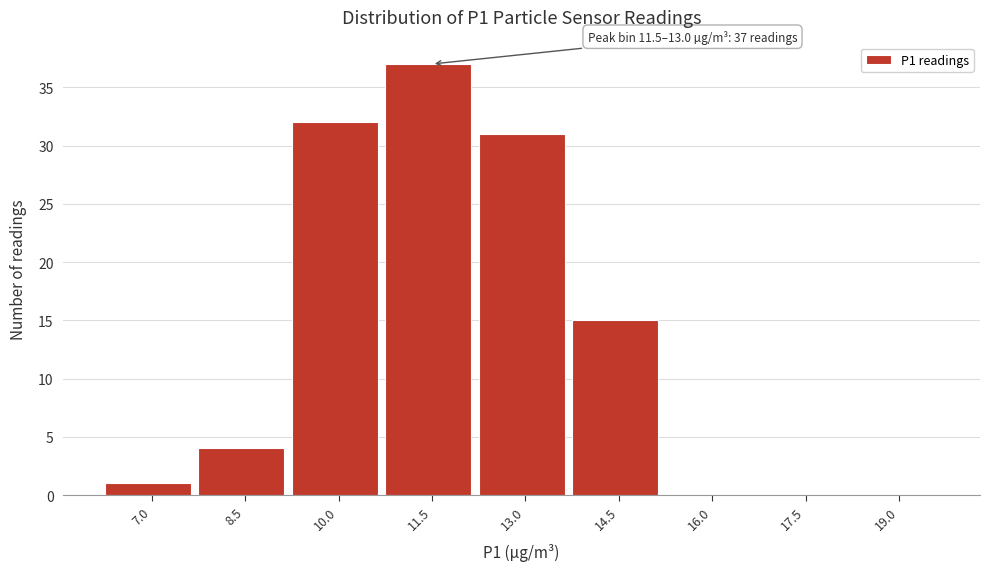

Reading left to right, list all the values displayed in this chart.

7.0=1	8.5=4	10.0=32	11.5=37	13.0=31	14.5=15	16.0=0	17.5=0	19.0=0